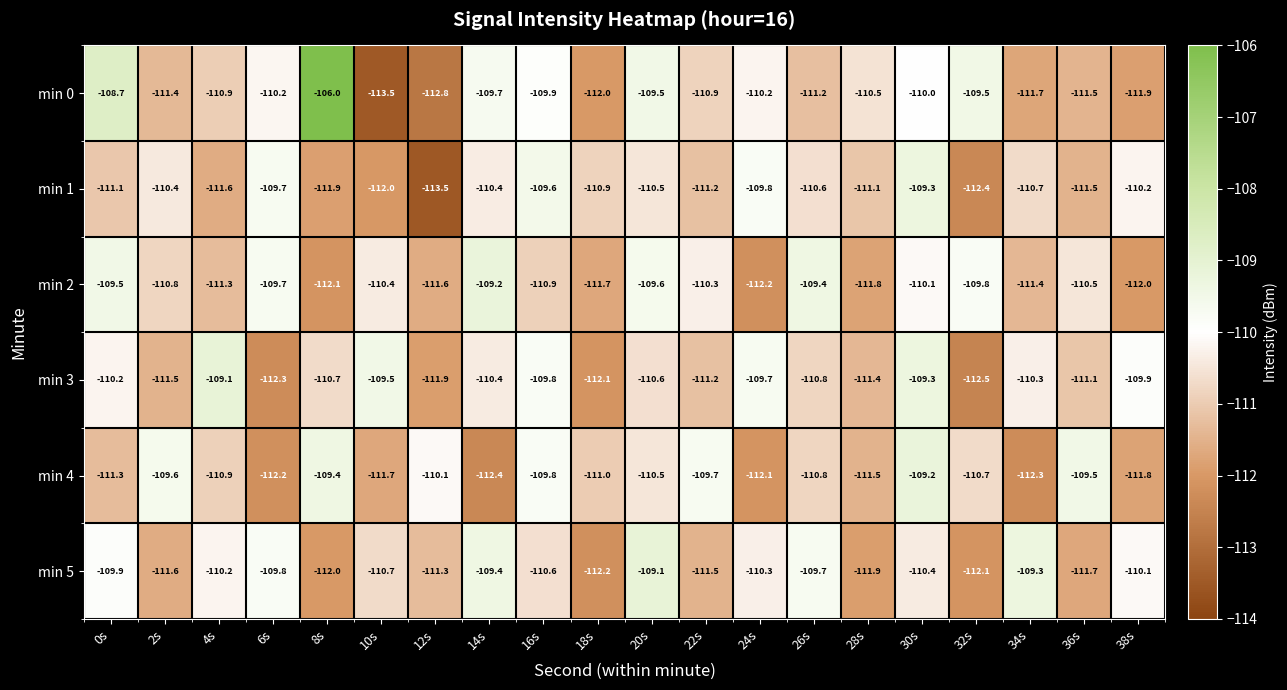

Which series has the widest spread of values?

min 0